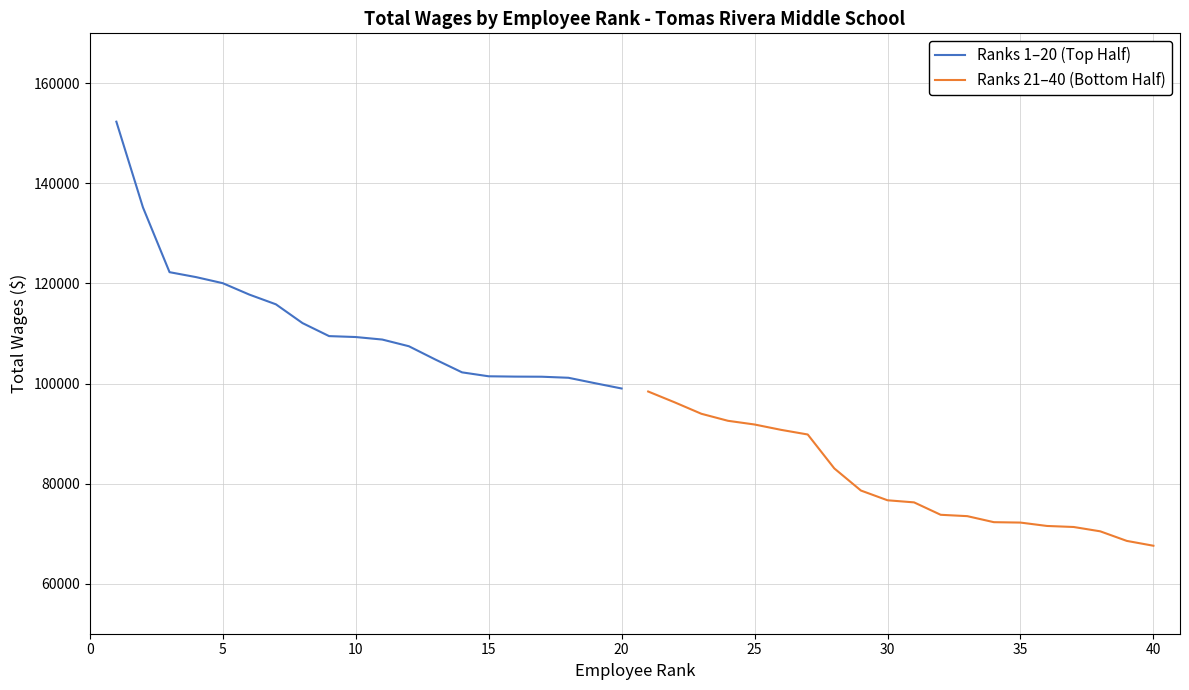

Count the number of data series in this chart.

2